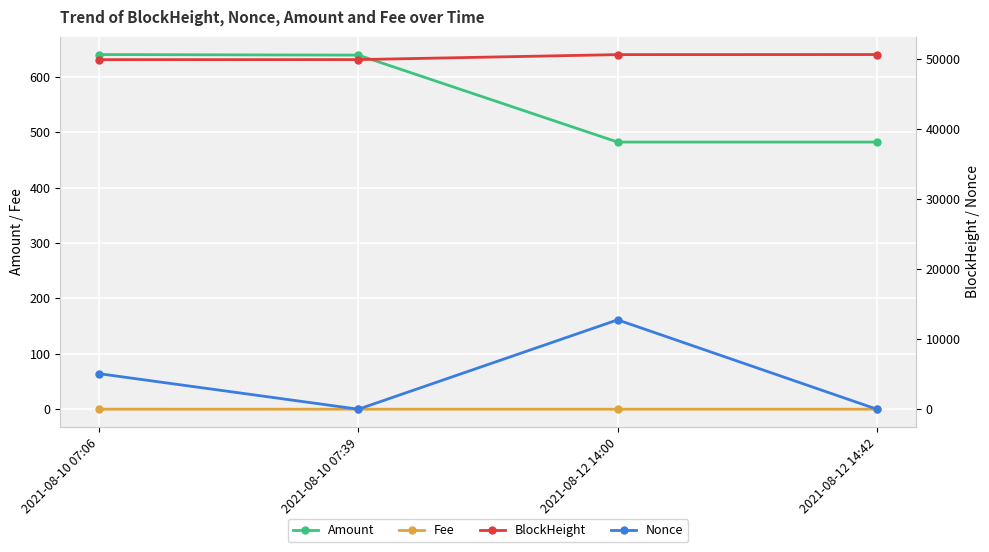

Is the value of BlockHeight at 2021-08-10 07:06 greater than the value of Nonce at 2021-08-10 07:06?

Yes